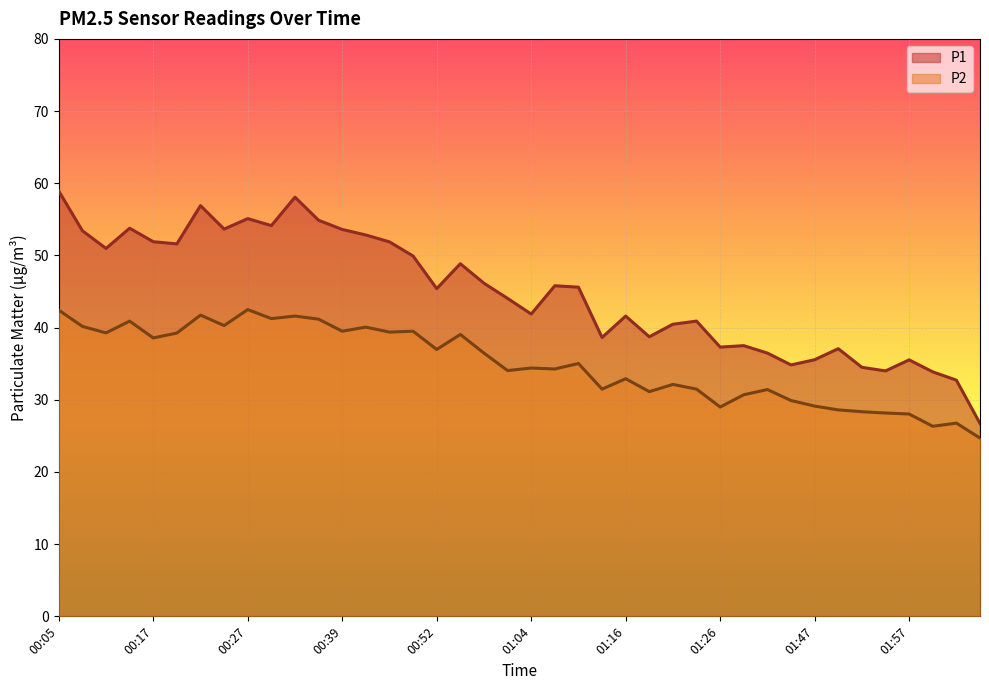

At how many categories does at least one series exceed 56?

3